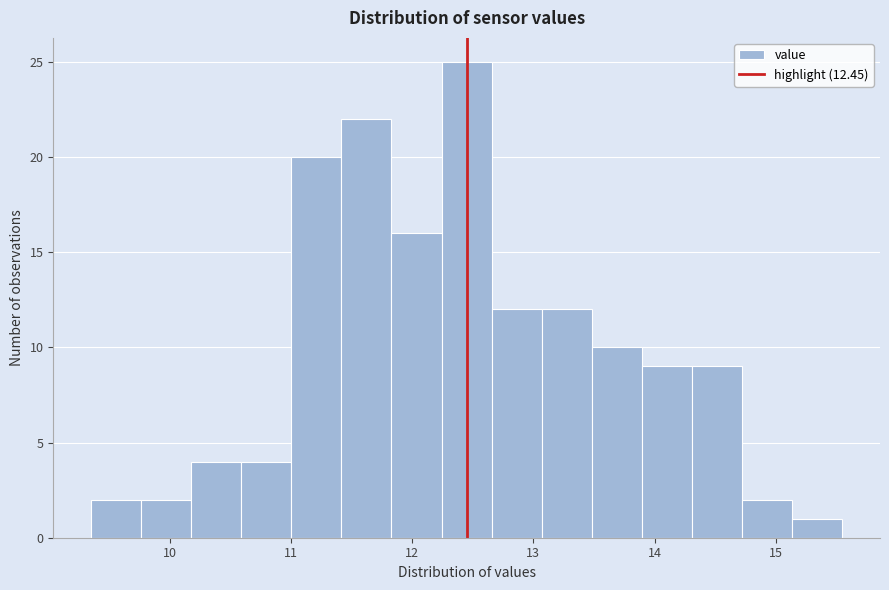

Reading left to right, list every bar in this chart as the range it spans on the x-axis followed by its height. Neither the bar edges nor the heights are printed on the chart, so give them approximately, as read against the axes.

9.4 to 9.8: 2
9.8 to 10.2: 2
10.2 to 10.6: 4
10.6 to 11.0: 4
11.0 to 11.4: 20
11.4 to 11.8: 22
11.8 to 12.2: 16
12.2 to 12.7: 25
12.7 to 13.1: 12
13.1 to 13.5: 12
13.5 to 13.9: 10
13.9 to 14.3: 9
14.3 to 14.7: 9
14.7 to 15.1: 2
15.1 to 15.6: 1